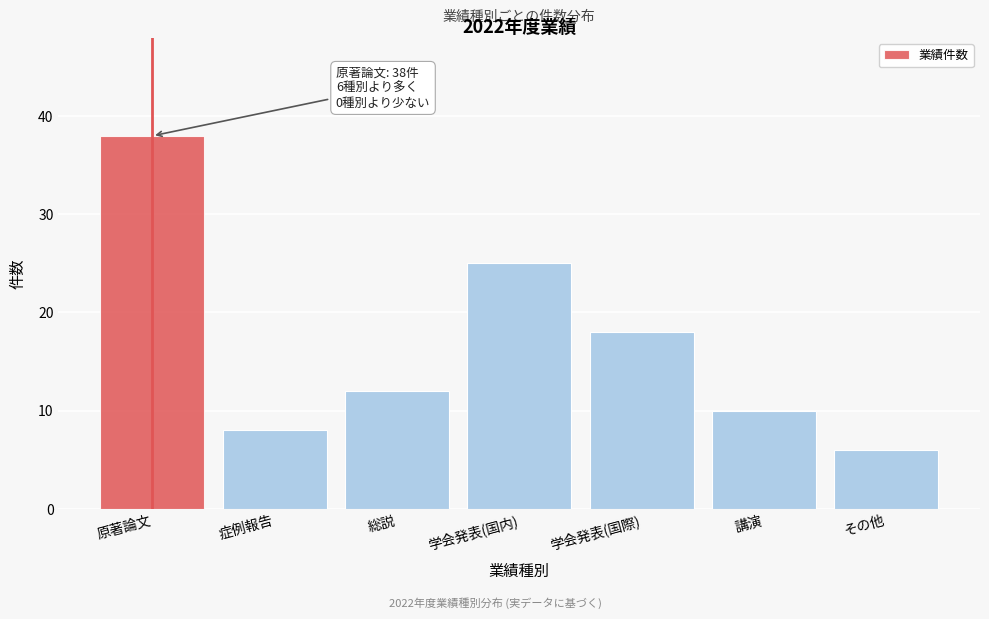

Reading left to right, what are all the values shown in this chart?

38	8	12	25	18	10	6